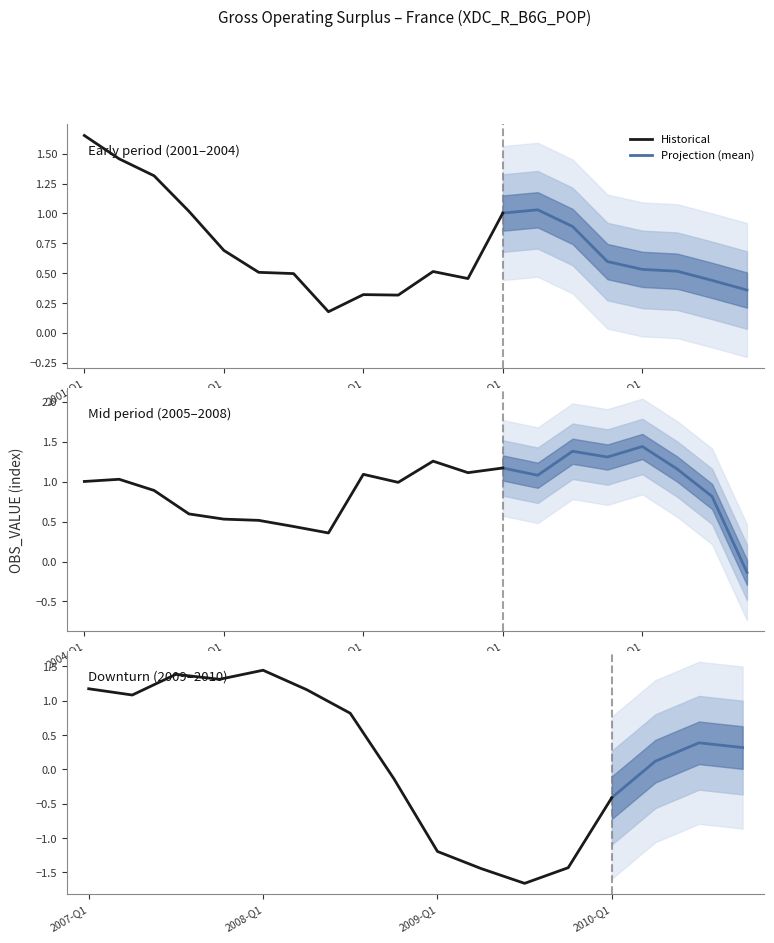

At which category does the data reach its first local peak?

2003-Q1